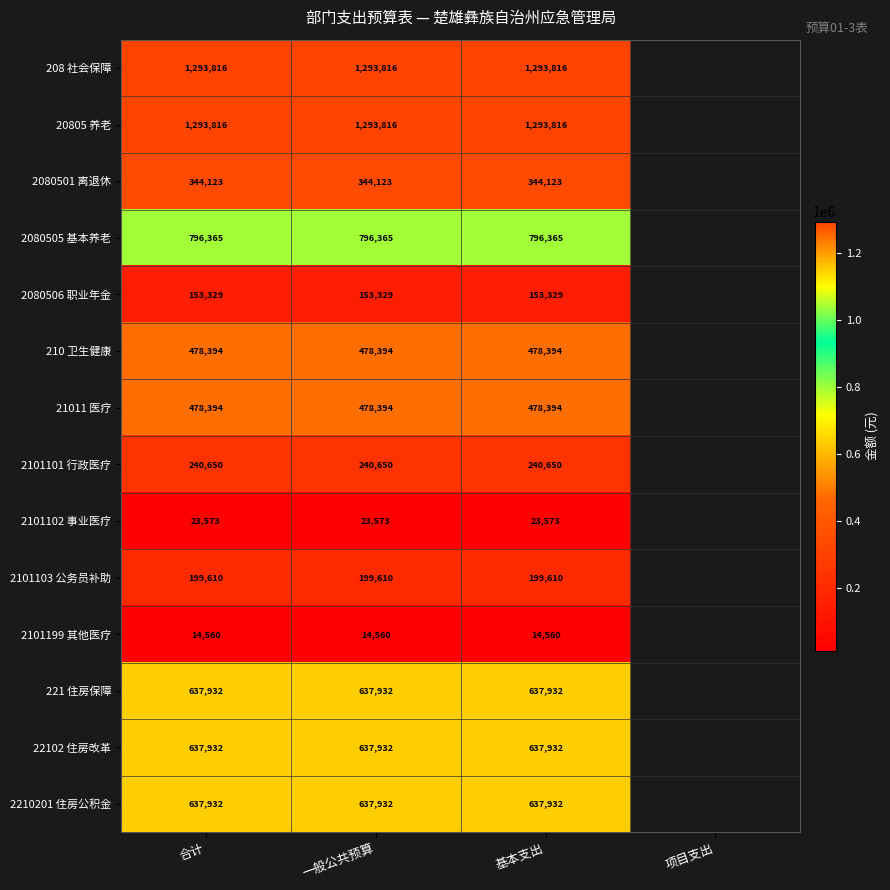

How many values in 2080501 离退休 are above zero?

3